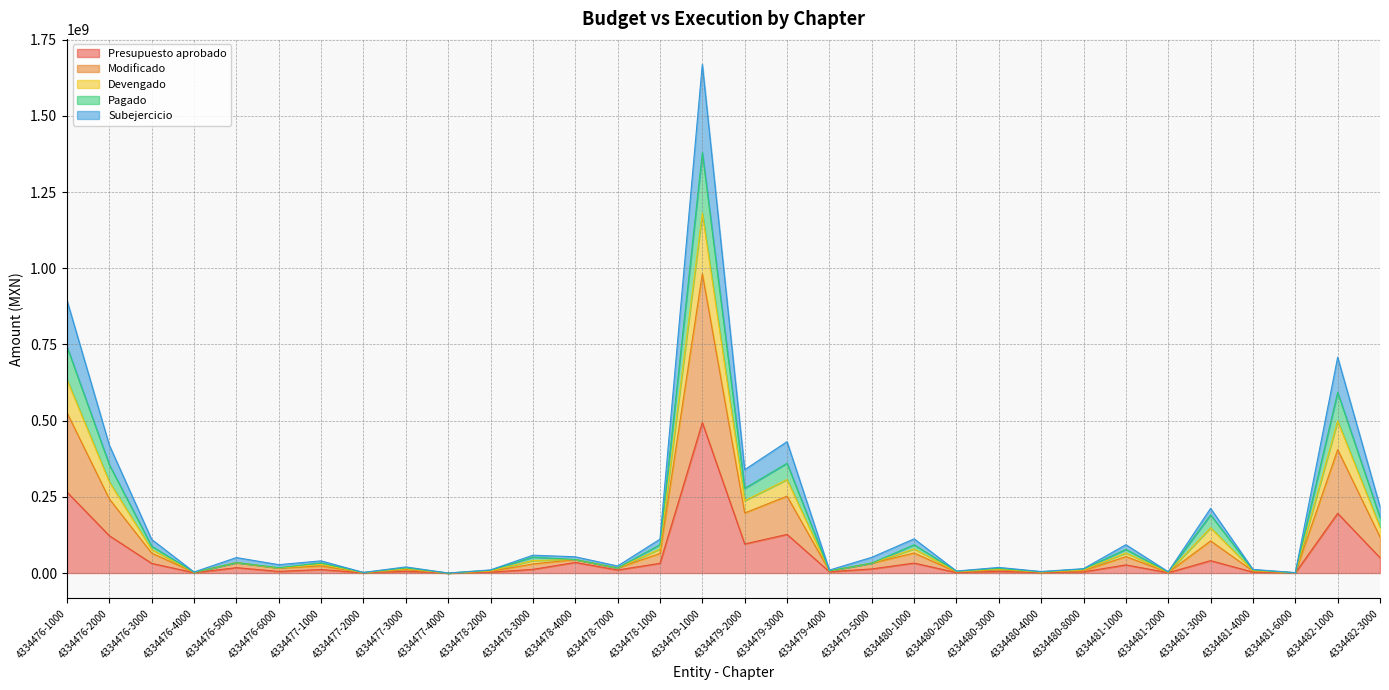

Reading left to right, list all the values displayed in this chart.

Presupuesto aprobado: 265659244.0	122505678.0	31708718.0	1082100.0	17732204.0	5350000.0	11573292.0	558193.0	5880478.0	28472.0	2790854.0	12157340.0	34880498.0	10000000.0	32031832.0	493752224.0	95456946.0	126813200.0	4257917.0	13514729.0	32727406.0	1610315.0	5675664.0	1410980.0	4000000.0	26735540.0	1087603.0	40689288.0	3021860.0	500000.0	195924273.0	50422205.0
Modificado: 895057715.0	419502936.6	110184717.8	3410400.0	50819410.0	27514200.9	39995445.8	2084573.2	20140081.3	85416.0	10365895.8	58641826.5	53380300.0	23108425.9	111158127.5	1669380911.1	339219143.3	431150197.9	9719886.2	51671983.3	112228641.9	6669835.9	18537281.4	5055152.8	14469996.0	93080595.9	4258739.7	212308368.1	11984012.7	1500000.0	708070231.2	217995176.5
Devengado: 743194819.2	355266097.1	88320663.1	2492400.0	34275807.0	17628200.9	33378241.3	1779747.0	16940730.2	56944.0	9105037.5	52221761.8	44491803.0	16554212.9	93239483.0	1379577988.3	277789584.4	360281822.8	7452977.6	32593356.2	92818308.2	5839752.5	15434206.1	4086981.9	12939992.0	77723039.1	3621580.6	190906459.7	10334157.3	1000000.0	592853395.2	182279215.6
Pagado: 634637259.4	299091570.5	77116835.0	2328300.0	34275807.0	16830800.6	28315659.7	1474171.1	14337596.1	56944.0	7420595.8	41122755.6	44250867.0	16554212.9	78809814.2	1180903707.8	237488557.9	306845375.8	7143593.6	32593356.2	79258118.7	4706634.5	13261109.7	3517704.9	10469996.0	65846391.7	2989307.8	148805222.6	8462968.3	1000000.0	498949299.8	150438478.0
Subejercicio: 526079699.6	242917044.0	65344803.9	2164200.0	34275807.0	16033400.3	23253078.1	1168595.1	11708712.6	56944.0	5736154.1	29850080.2	44009931.0	16554212.9	64380145.3	982229427.3	197187531.4	252263475.5	6834209.6	32593356.2	65697929.2	3573516.4	11019924.5	2948427.9	8000000.0	53969744.2	2357035.0	105448209.5	6567341.9	1000000.0	405045204.4	118288321.9